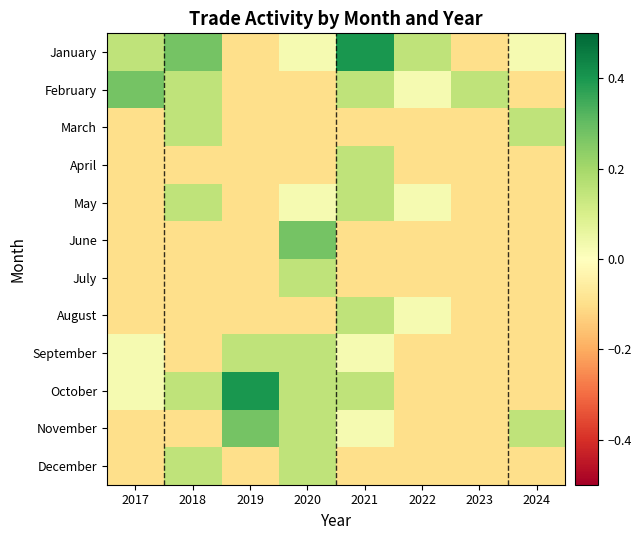

List the series in order of their peak value, highest first.

January, October, February, June, November, March, April, May, July, August, September, December